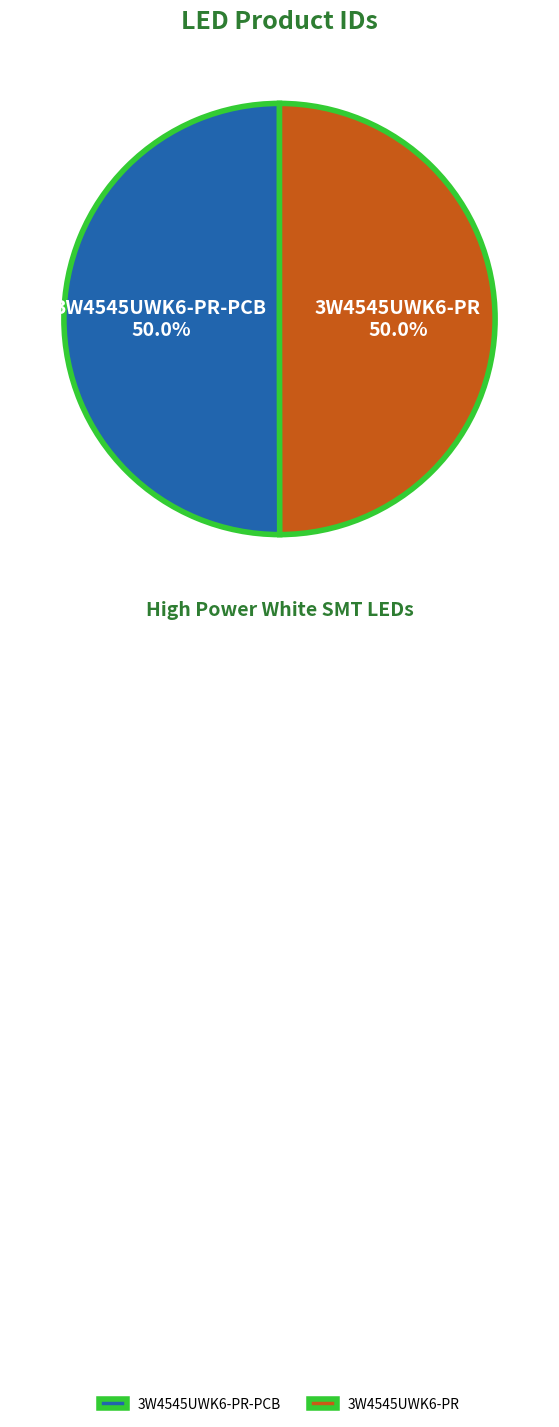

What is the ratio of the value at 3W4545UWK6-PR to the value at 3W4545UWK6-PR-PCB?

1.0